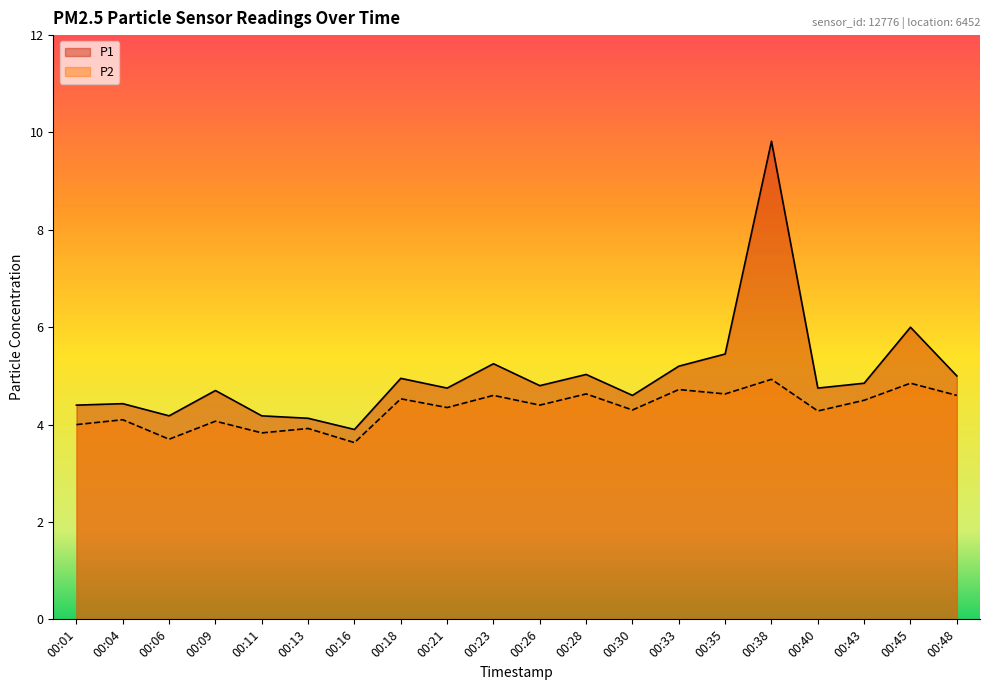

What is the value of the P2 point at the 12th from the left?

4.6